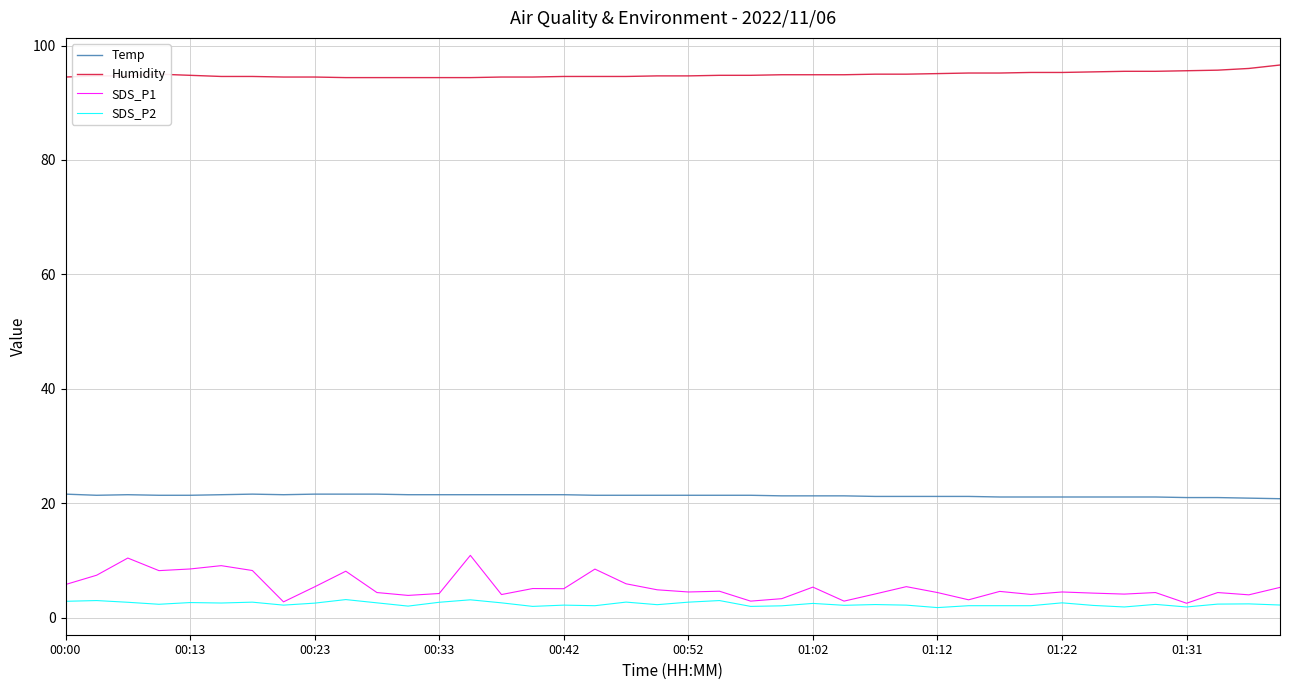

Which series has the largest total across all categories?

Humidity